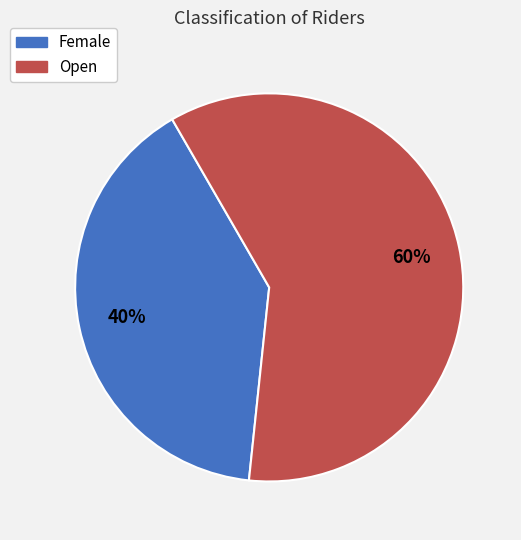

To the nearest percent, what is the average slice percentage?

50%